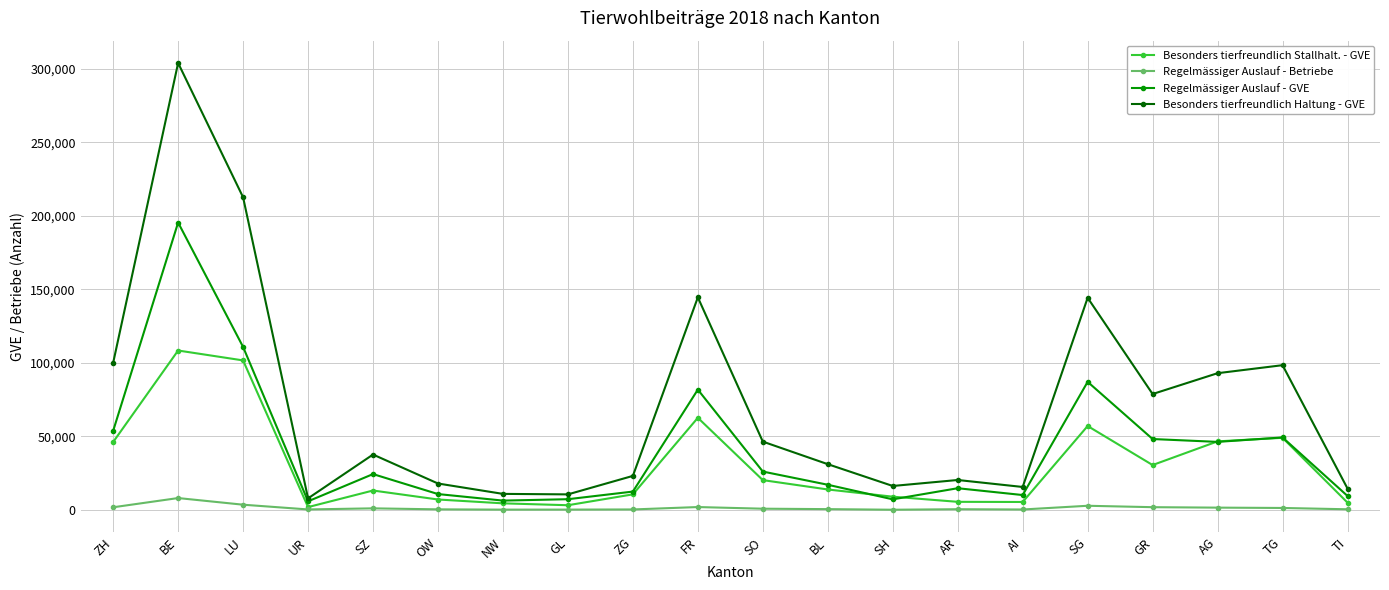

Which series changed the most between UR and FR?

Besonders tierfreundlich Haltung - GVE